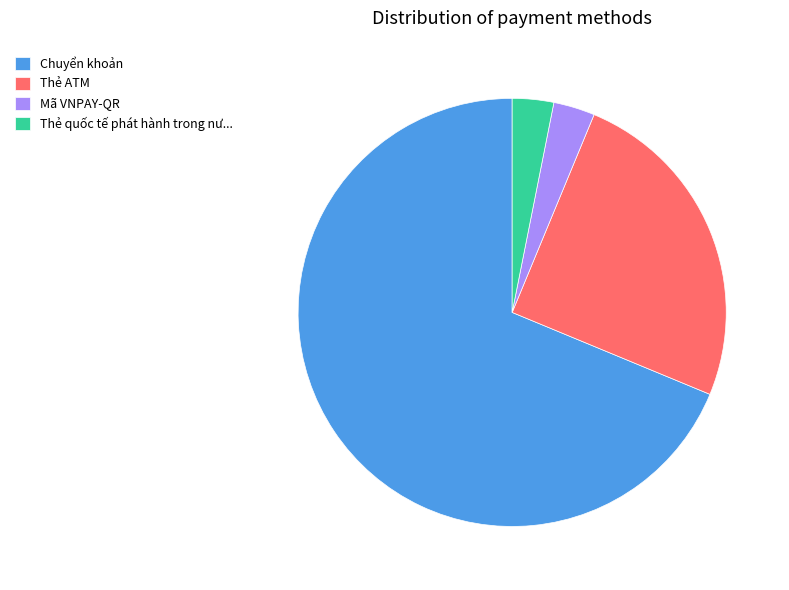

Is there a majority slice in this chart?

Yes